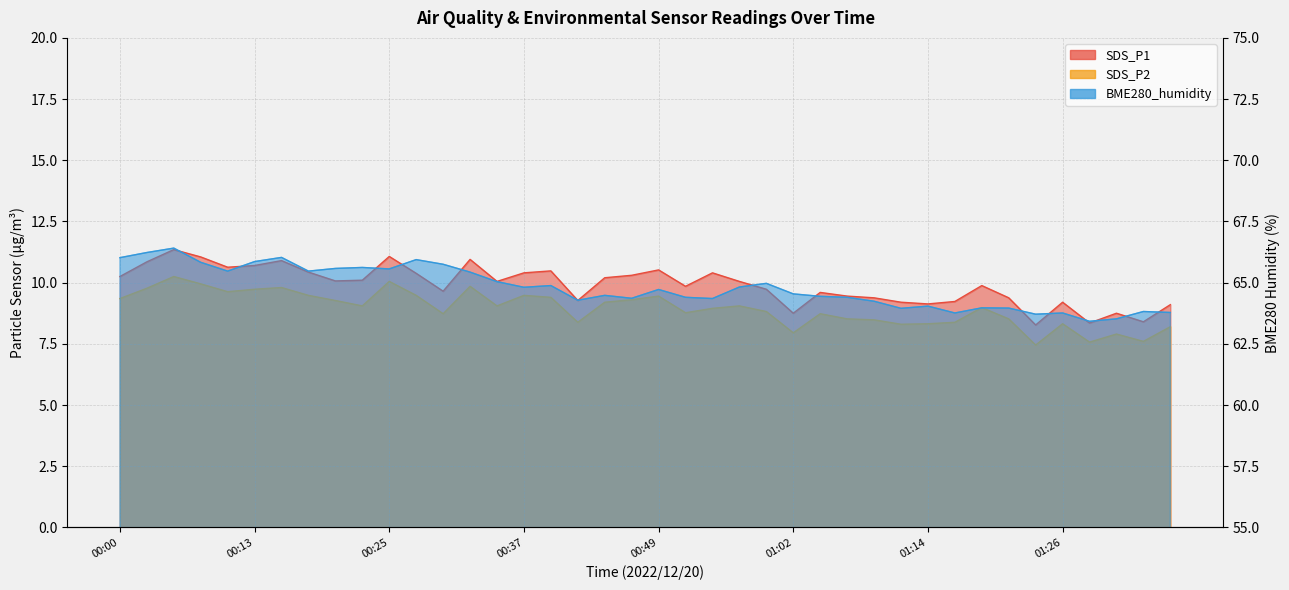

True or false: SDS_P1 has a value of 9.4 at 01:07.

True